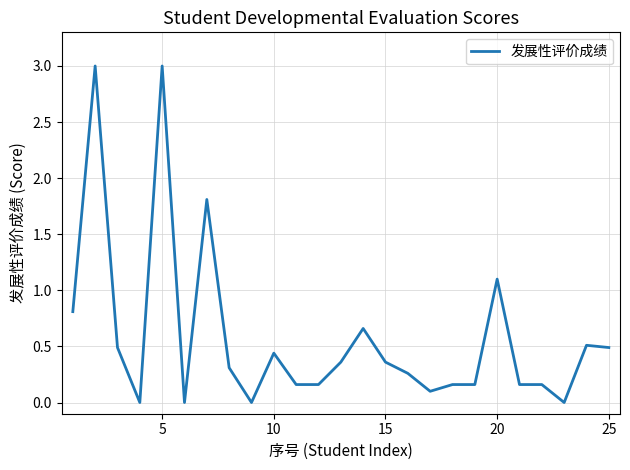

What is the difference between the maximum and minimum values?

3.0